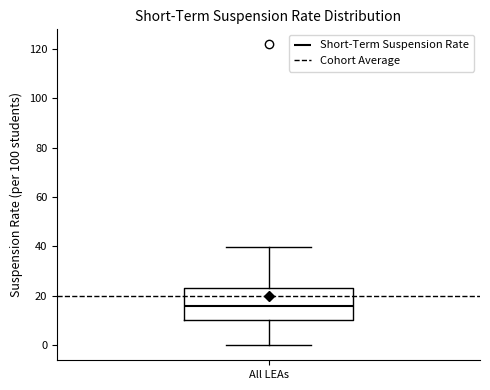

Where does the median line of the box for All LEAs sit on the y-axis? The values are not printed on the chart, so give them approximately, as read against the axis.

16